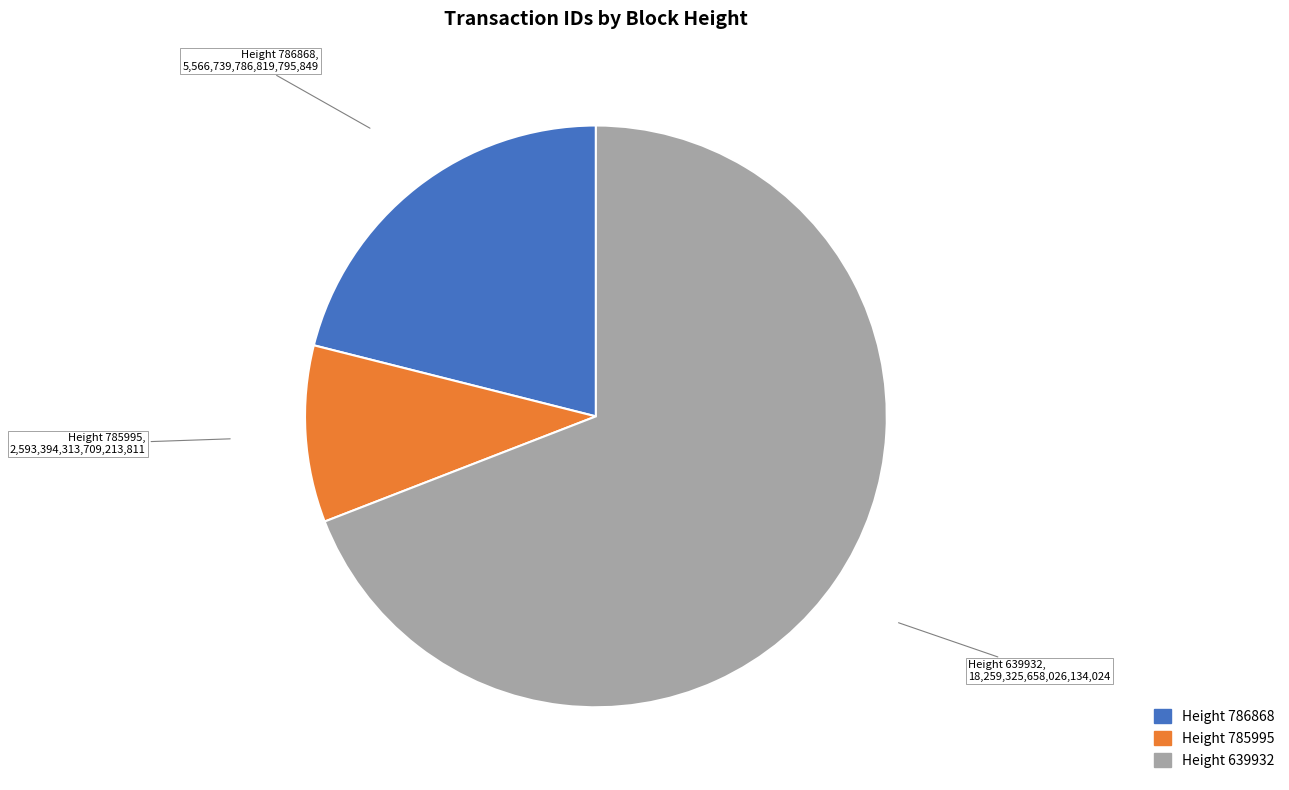

Does any single category account for the majority?

Yes